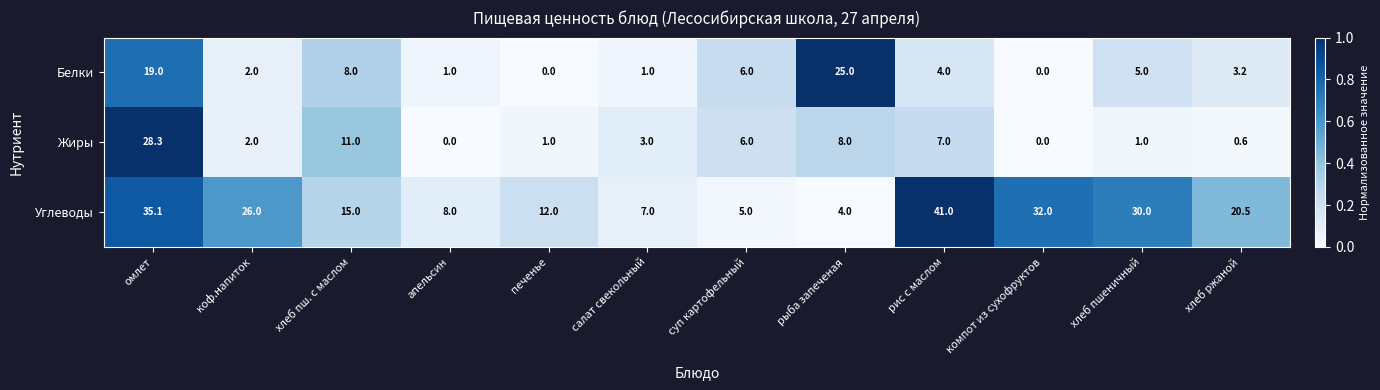

Which series has the largest total across all categories?

Углеводы